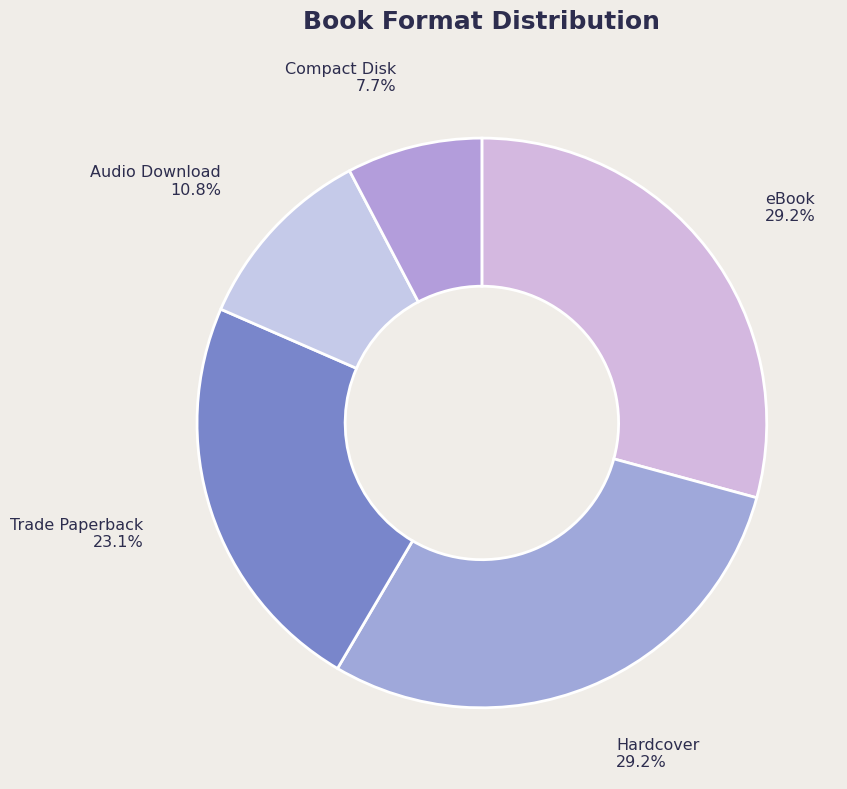

How many segments does this pie chart have?

5